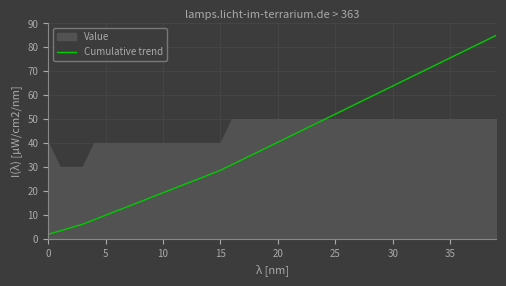

Where is the data nearest to the value 43?

21